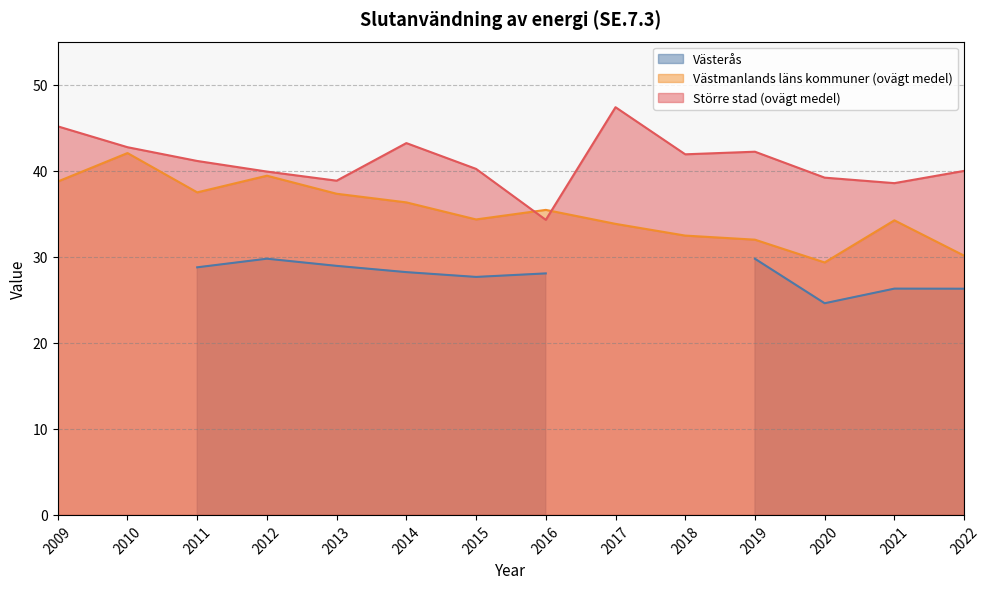

What is the difference between the Större stad (ovägt medel) values at 2011 and 2016?

6.8